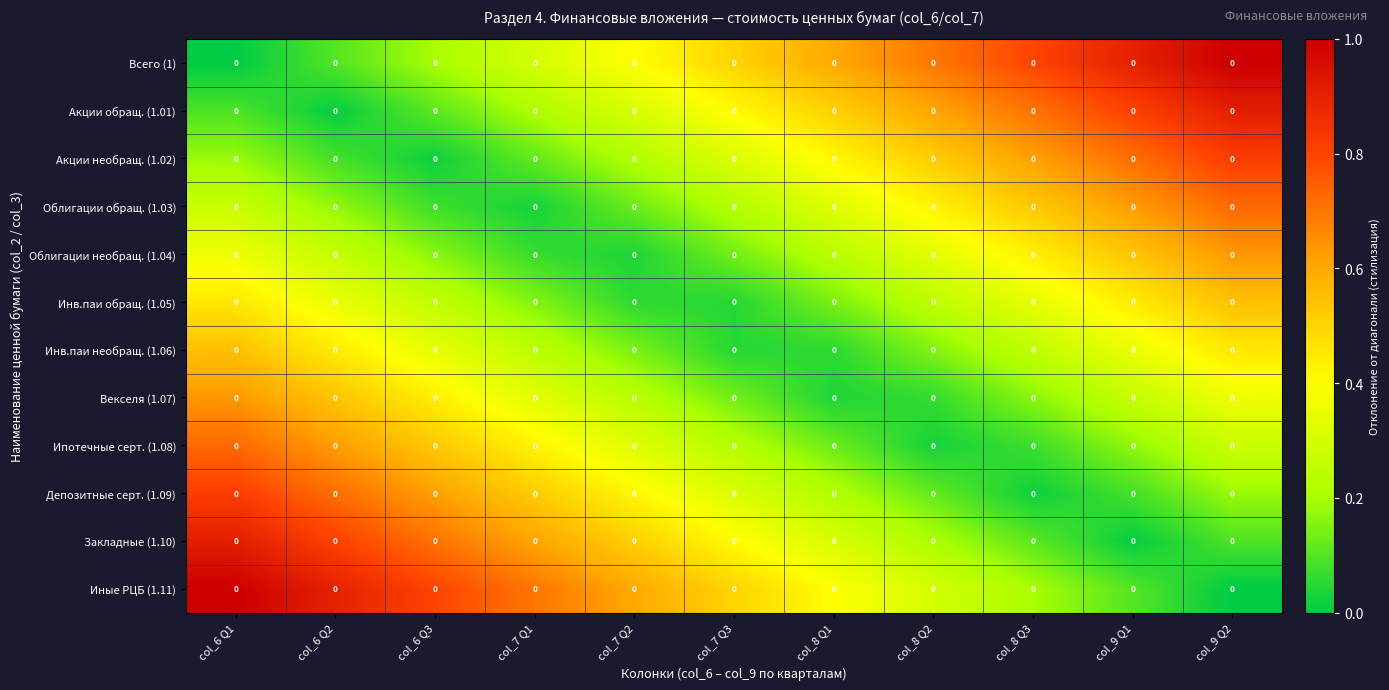

Which has a higher value, col_9 Q1 or col_6 Q2?

col_9 Q1